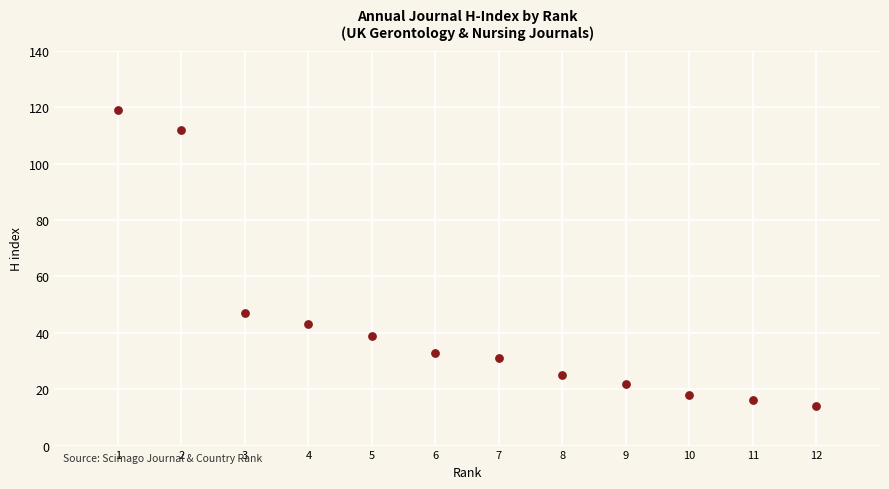

What Y value in the scatter plot is closest to 66?

47